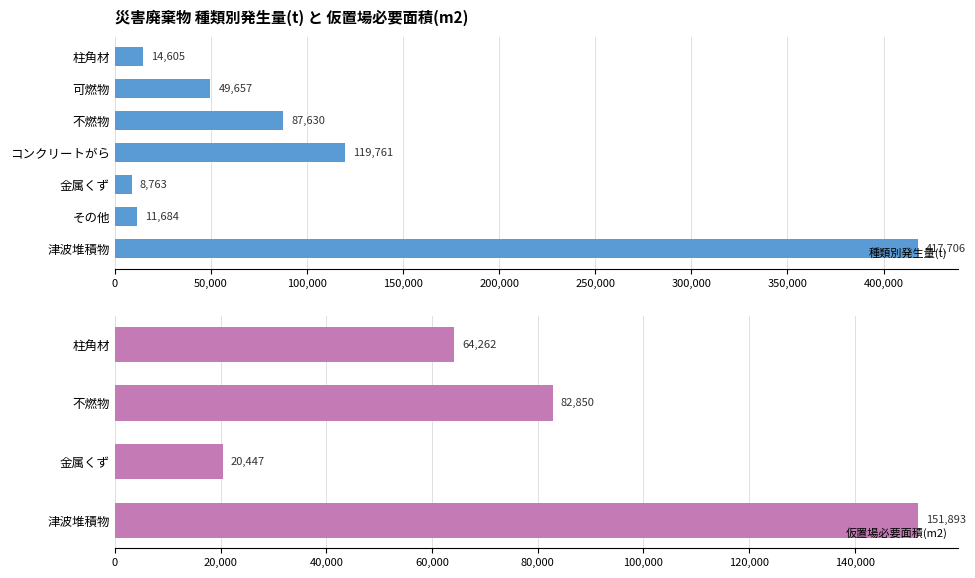

What is the smallest value displayed?

8763.0